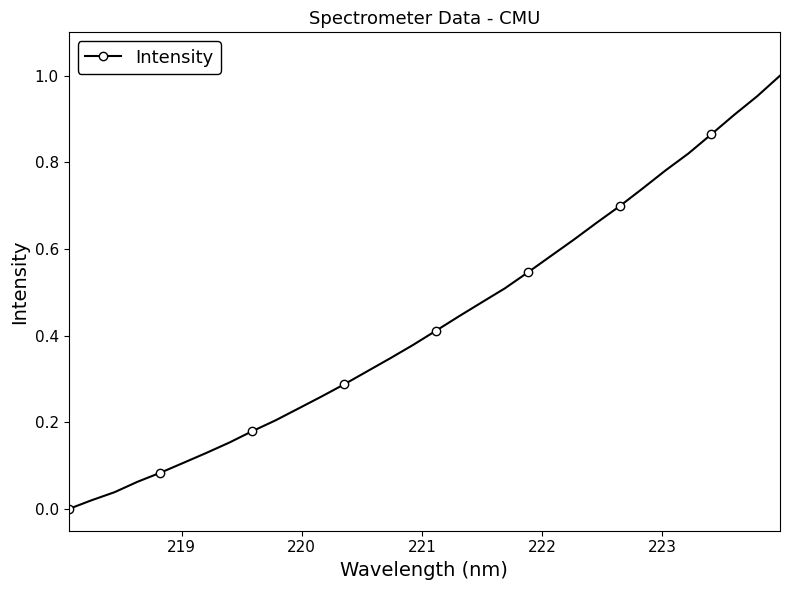

What is the sum of all values?

13.8